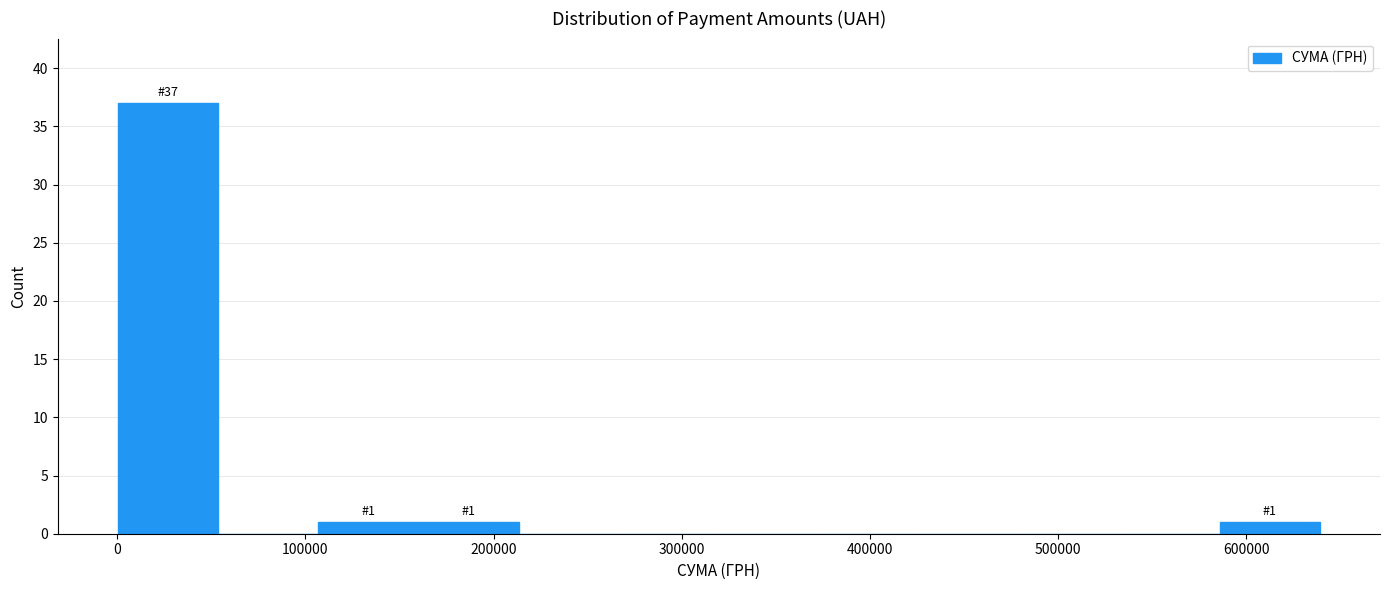

Over which range of the x-axis is the bar tallest?

0 to 50000